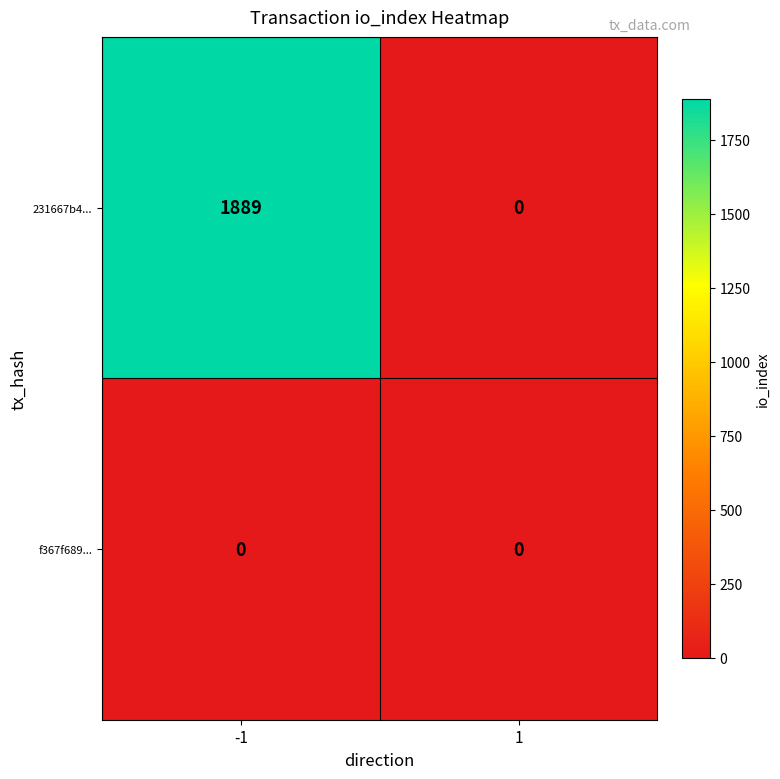

What is the difference between the highest and lowest values at -1?

1889